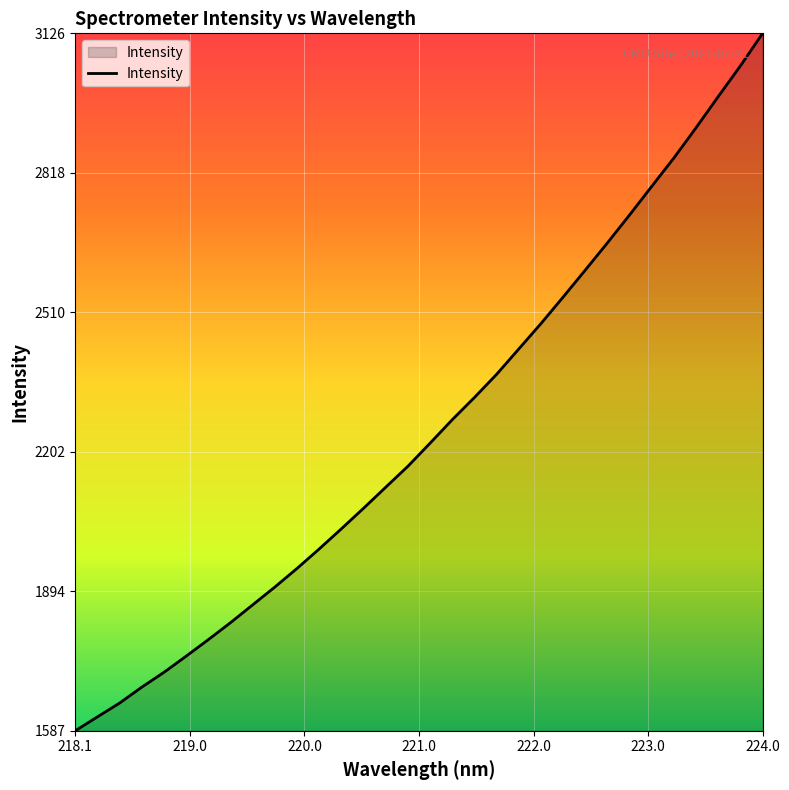

What is the difference between the maximum and minimum values?

1539.1